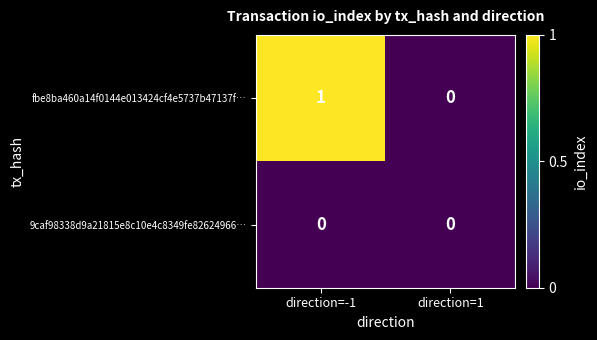

Reading right to left, extract all data points from this chart.

fbe8ba460a14f0144e013424cf4e5737b47137f…: 0	1
9caf98338d9a21815e8c10e4c8349fe82624966…: 0	0